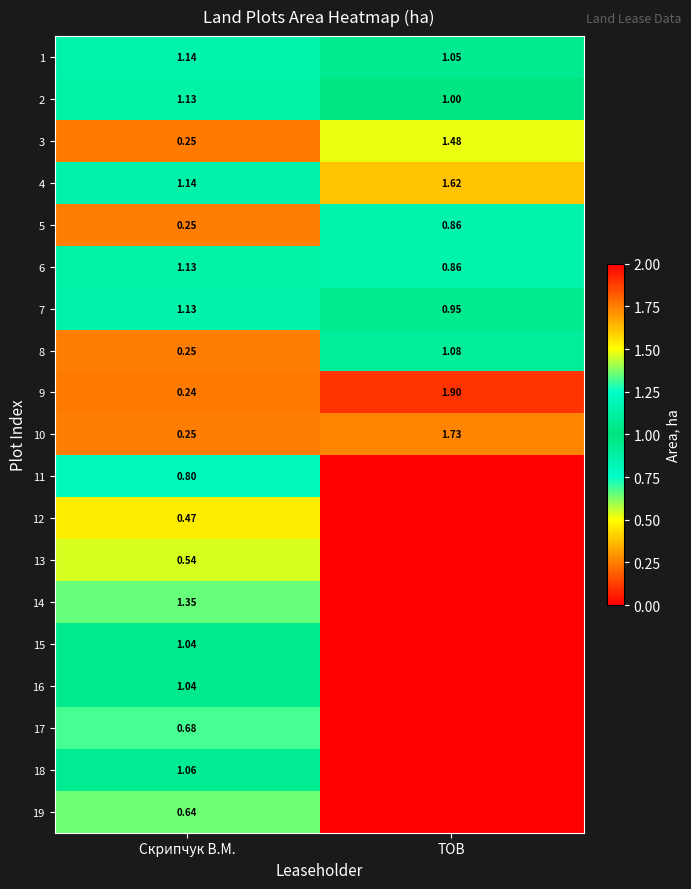

At how many categories does at least one series exceed 0?

2